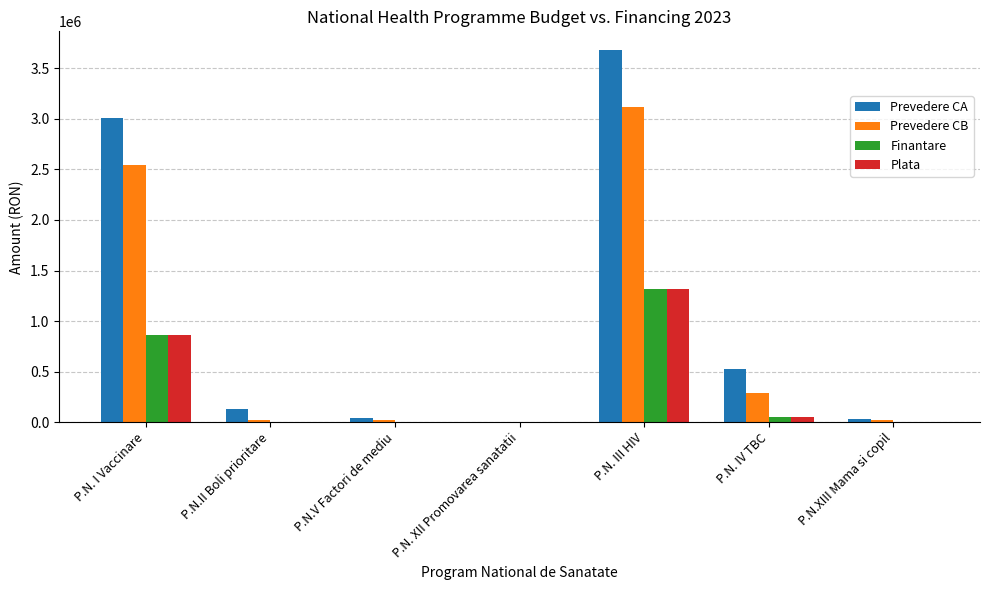

At which label does Finantare first exceed 1851?

P.N. I Vaccinare